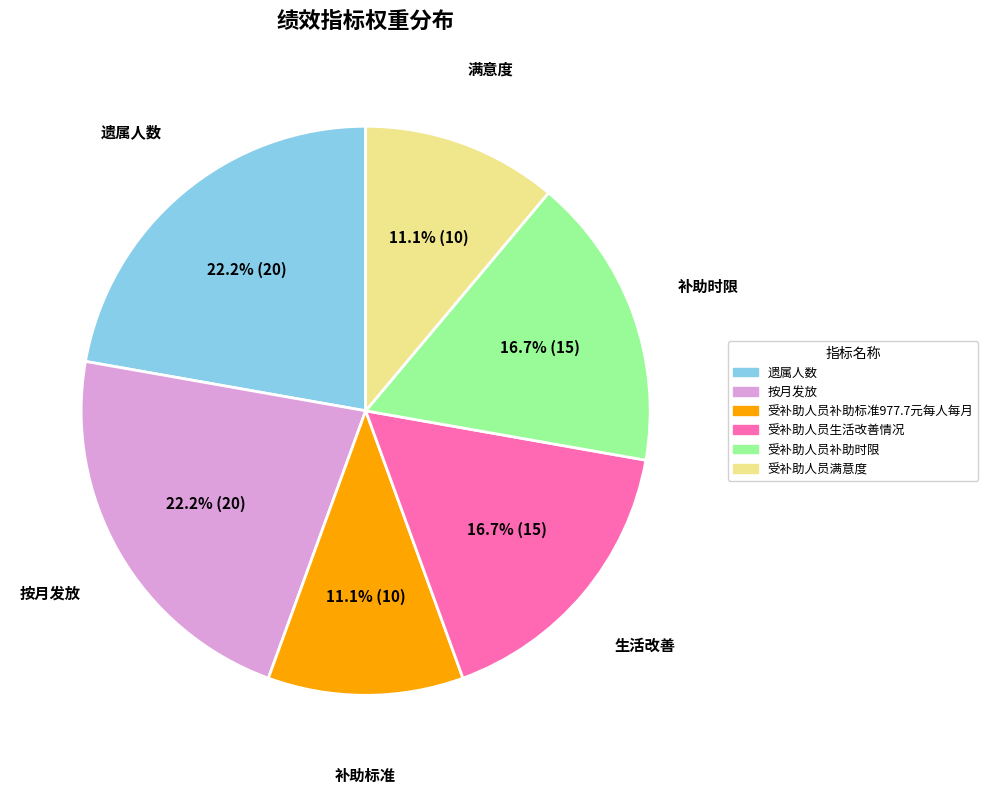

What is the ratio of the value at 遗属人数 to the value at 受补助人员生活改善情况?

1.3